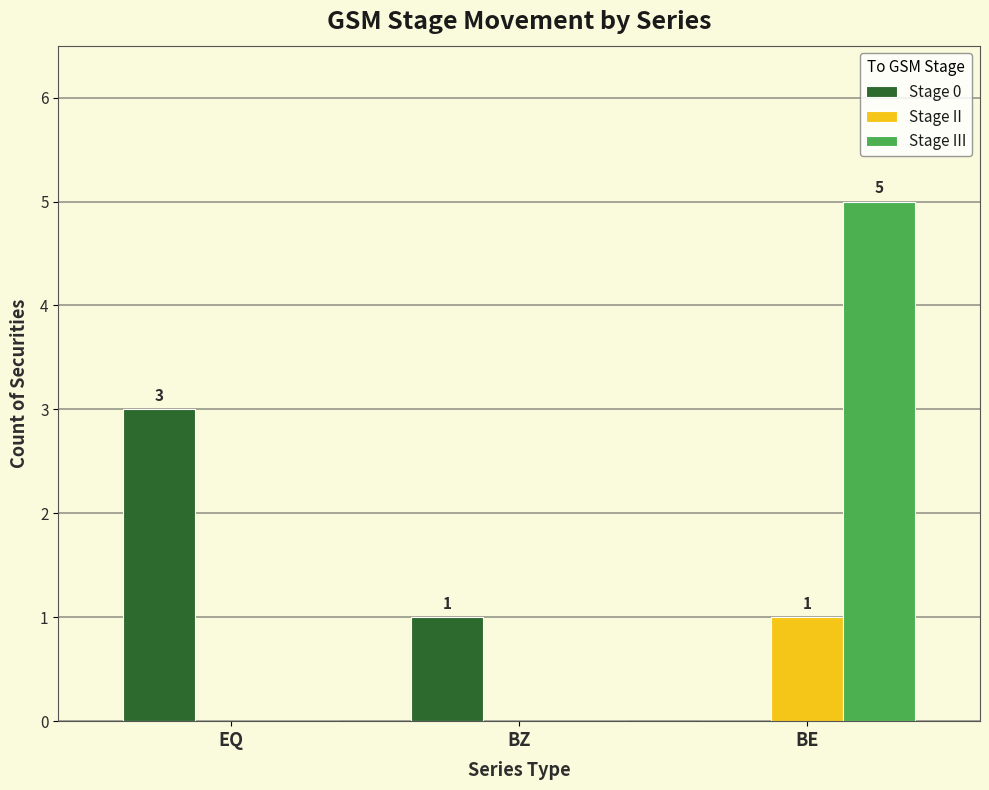

At which category is the sum across all series the highest?

BE